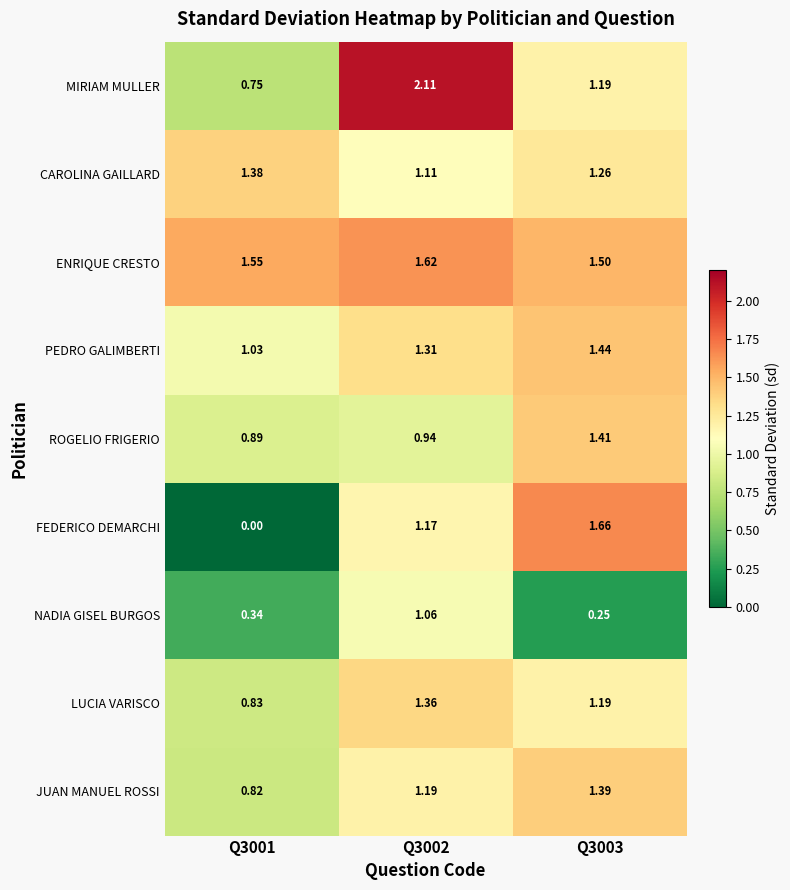

Which series changed the most between Q3001 and Q3002?

MIRIAM MULLER